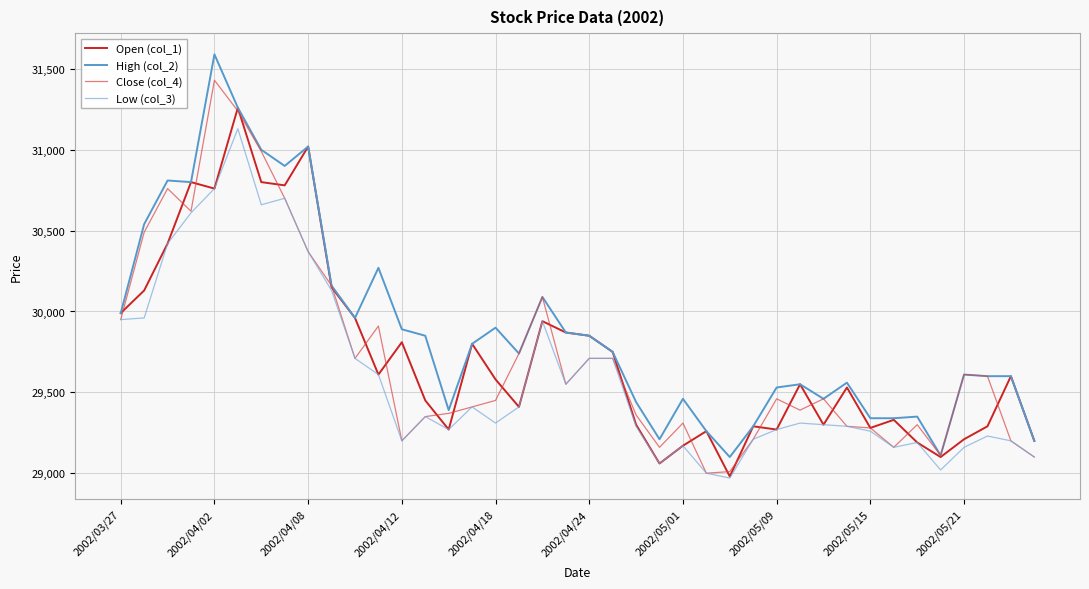

True or false: High (col_2) and Low (col_3) intersect in this chart.

False